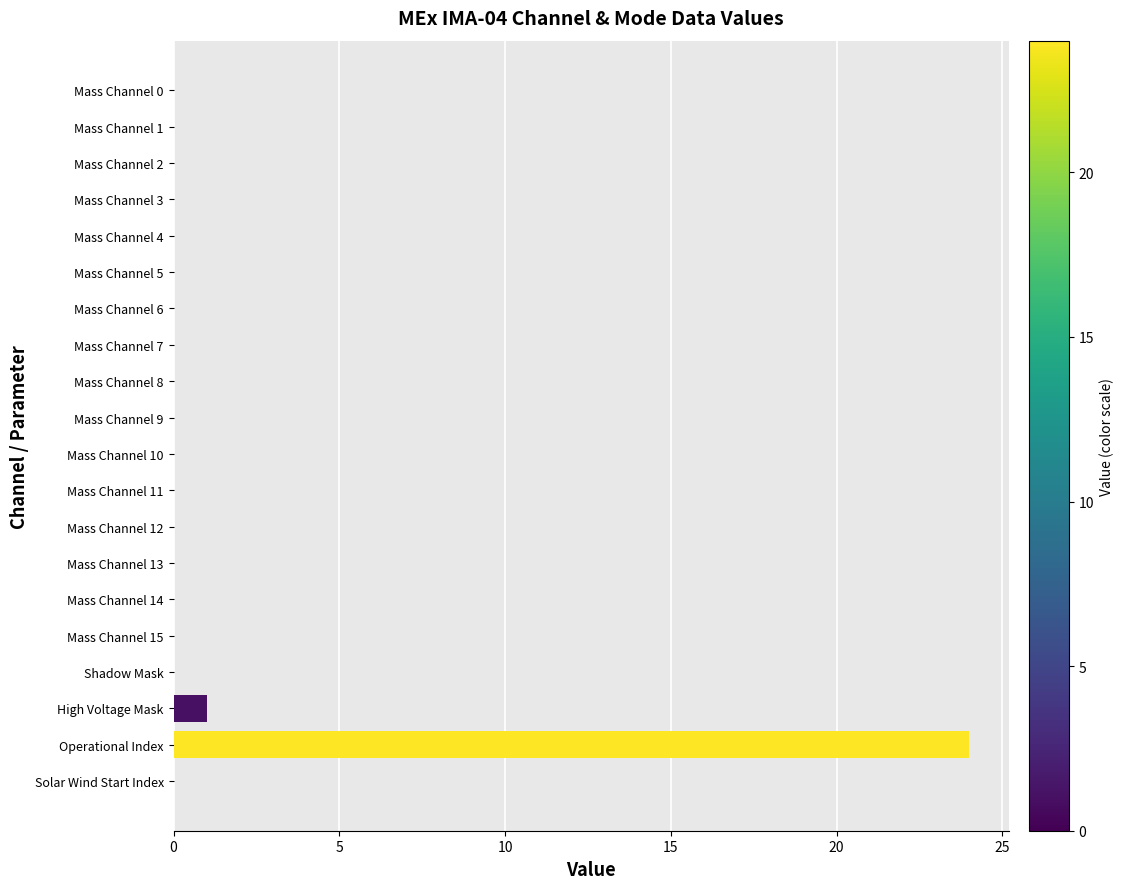

Which label corresponds to the largest value in the chart?

Operational Index